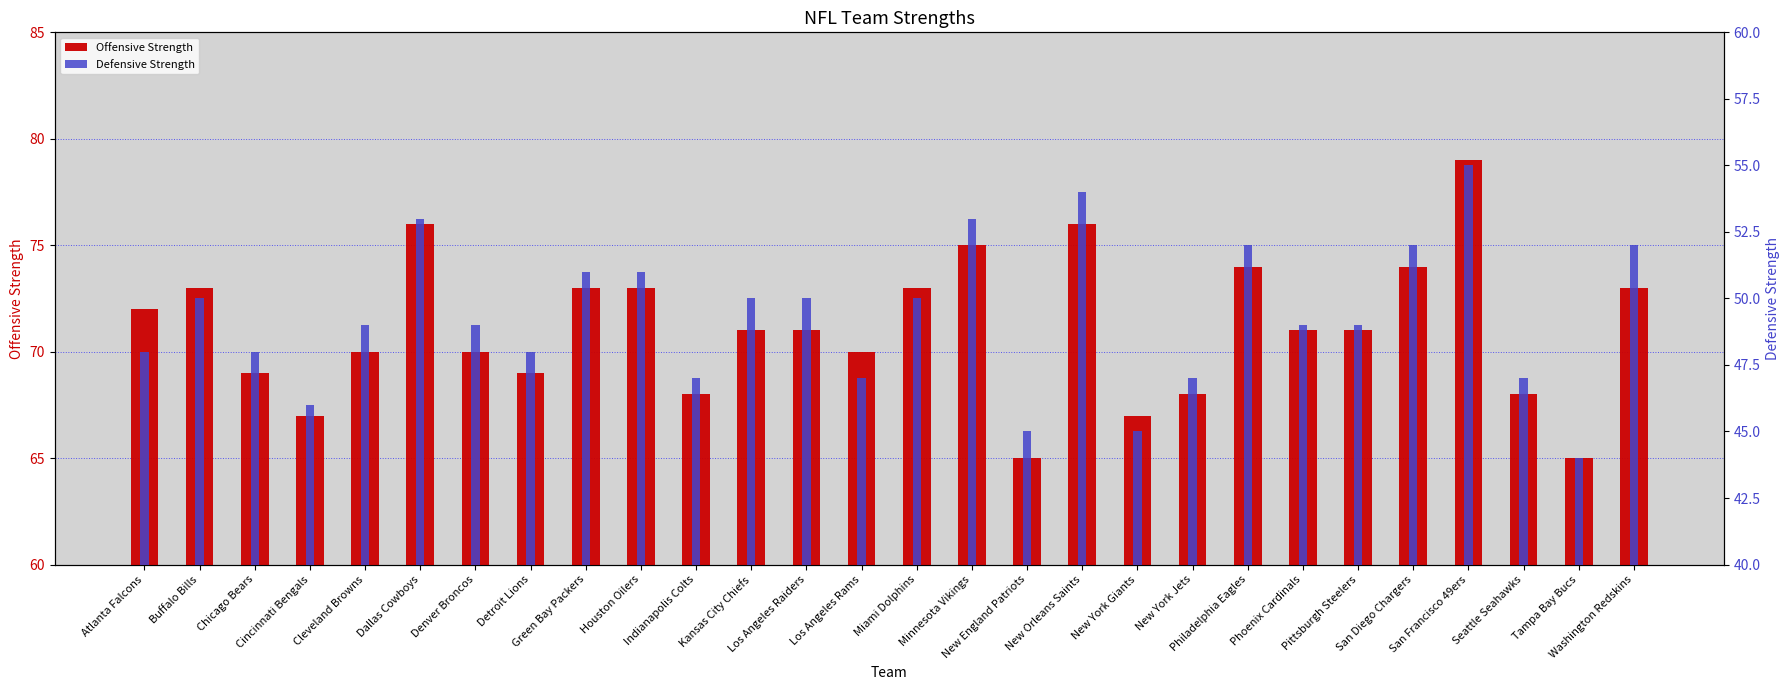

How many bars are there in total?

56